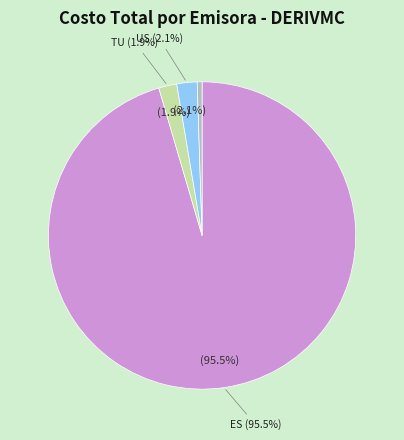

Which category has the biggest portion of the pie?

ES